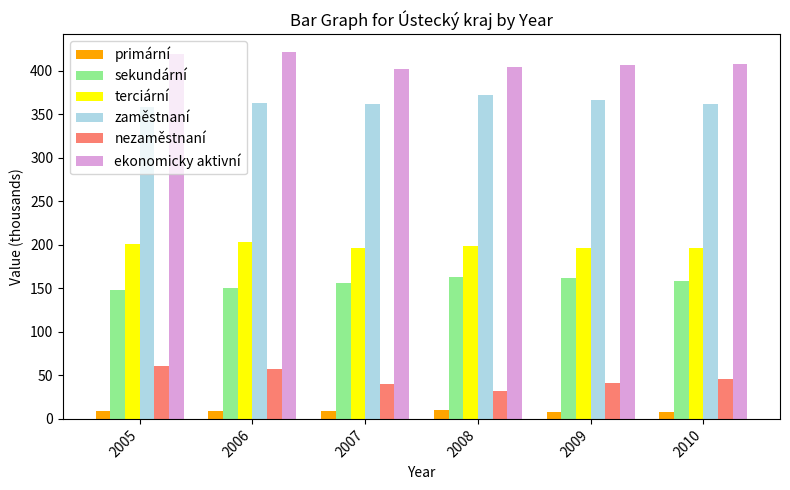

What is the sum of the terciární values at 2006 and 2007?

399.9